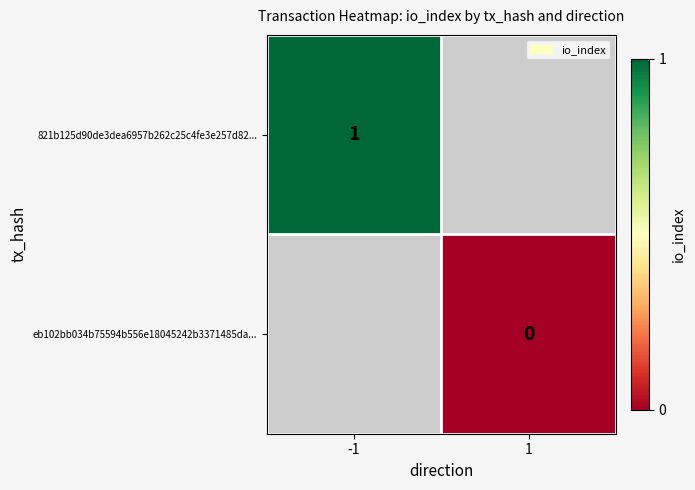

Which has a higher value, 1 or -1?

-1